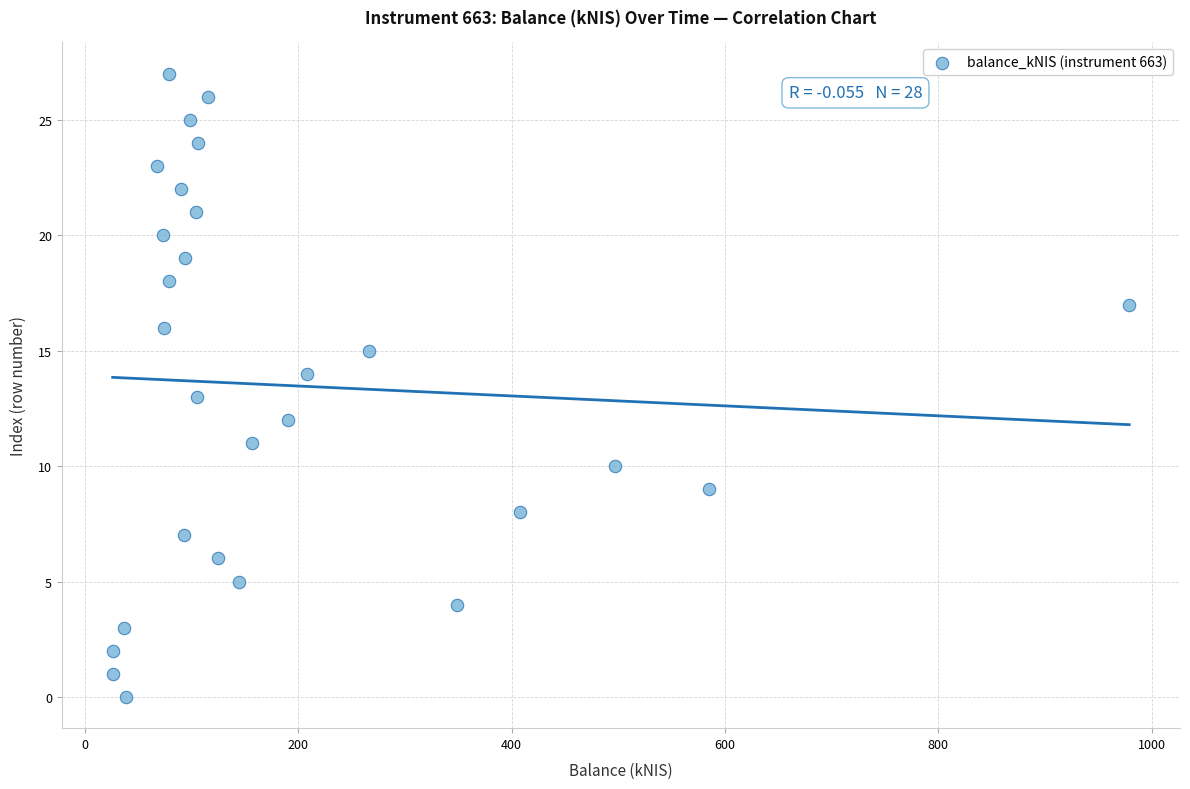

What is the range of Y values (max minus min)?

27